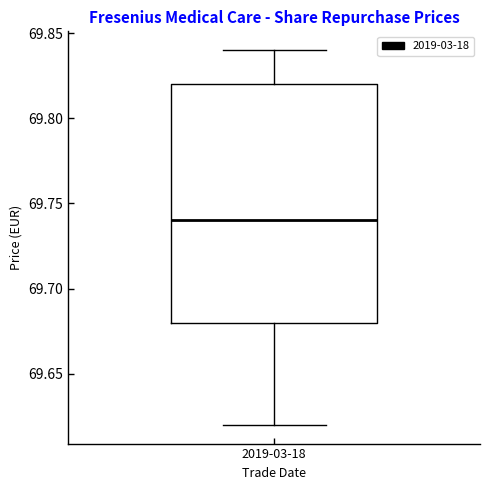

Transcribe this box plot: give where the median line is, the range the box spans, and where the two whiskers end, as read against the y-axis. The values are not printed on the chart, so give them approximately, as read against the axis.

median 69.74, box 69.68 to 69.82, whiskers 69.62 to 69.84